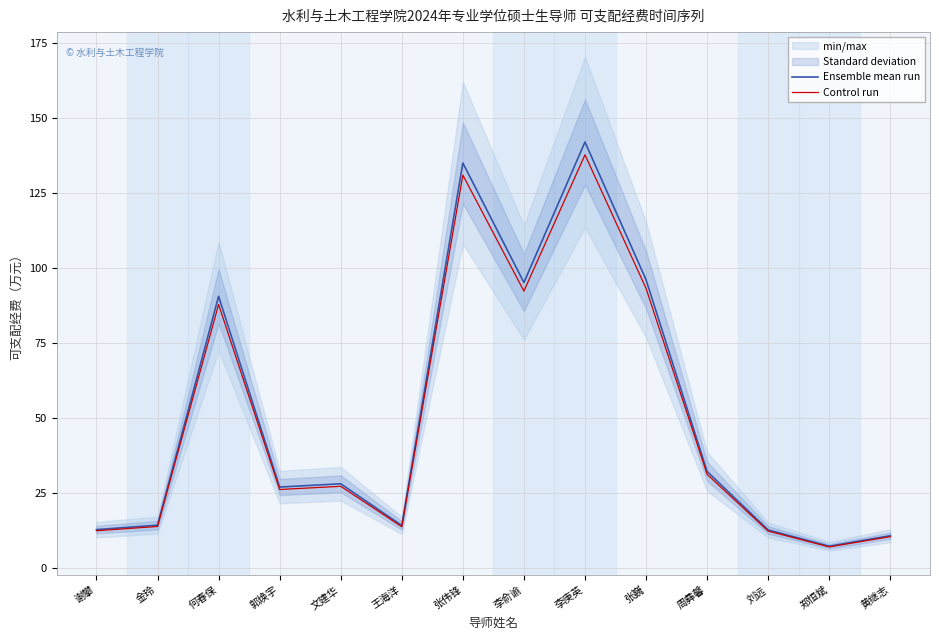

What is the sum of the Control run values at 周彝馨 and 何春保?

119.1